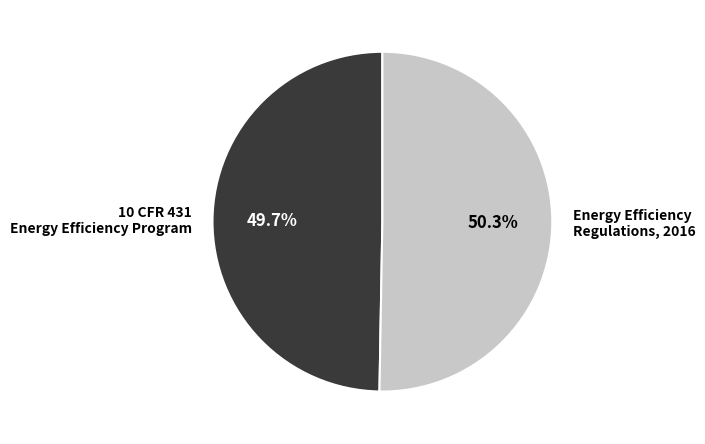

Does 10 CFR 431 Energy Efficiency Program account for over 50% of the chart?

No